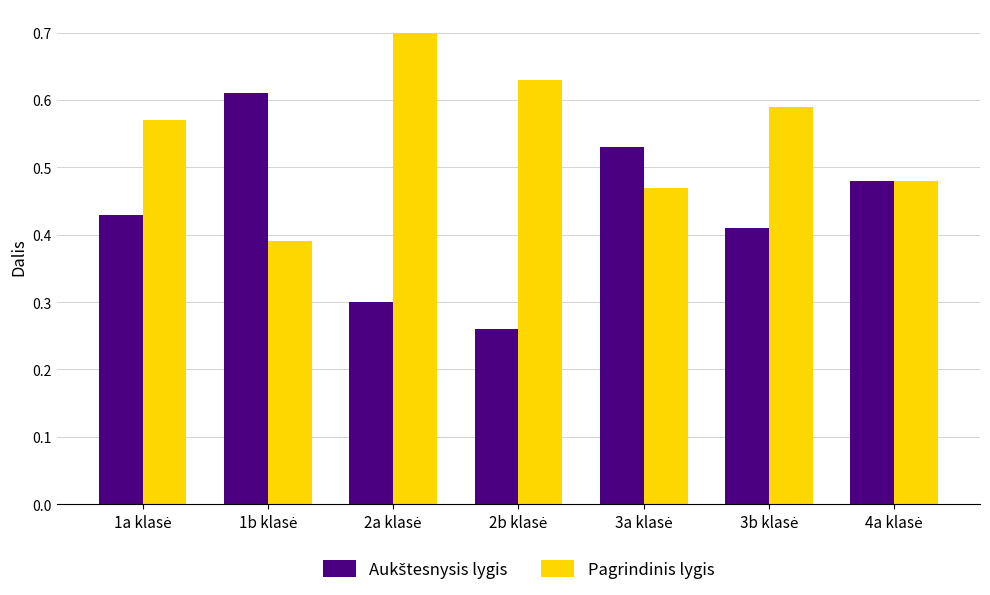

How many distinct data groups are displayed?

2